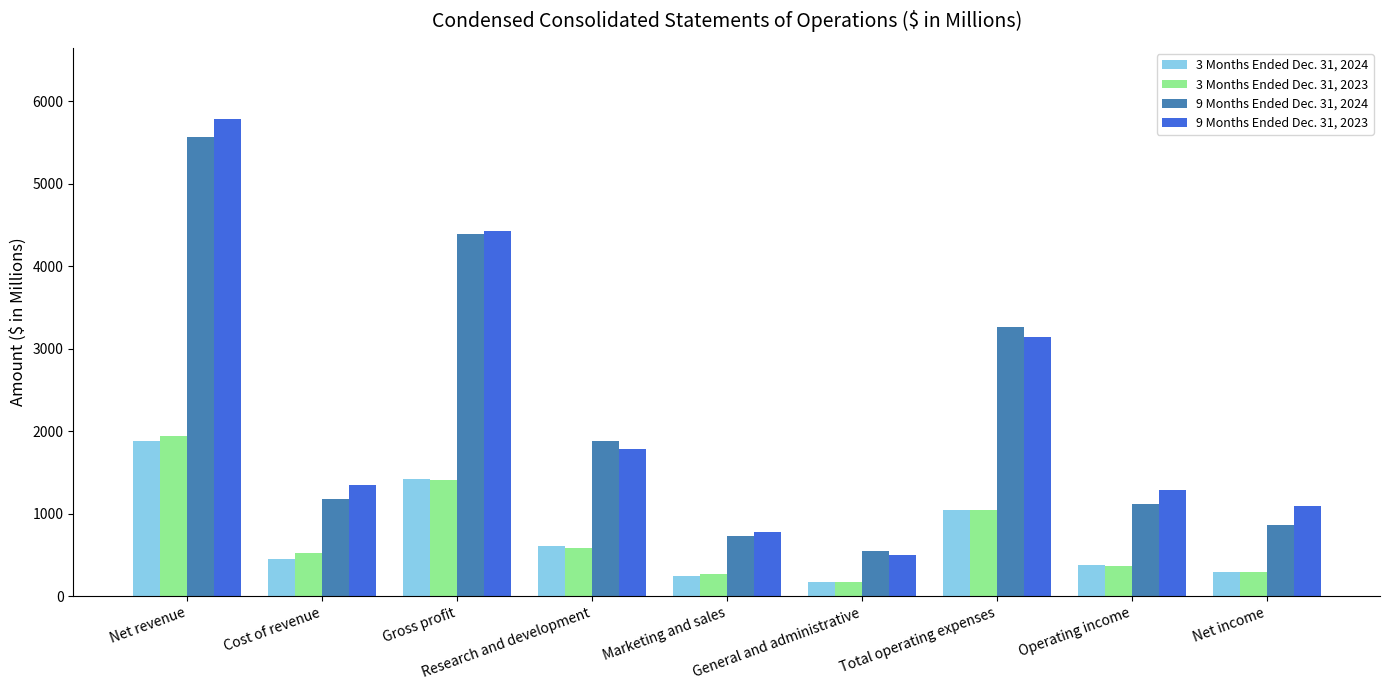

What is the total value across all series at Net revenue?

15179